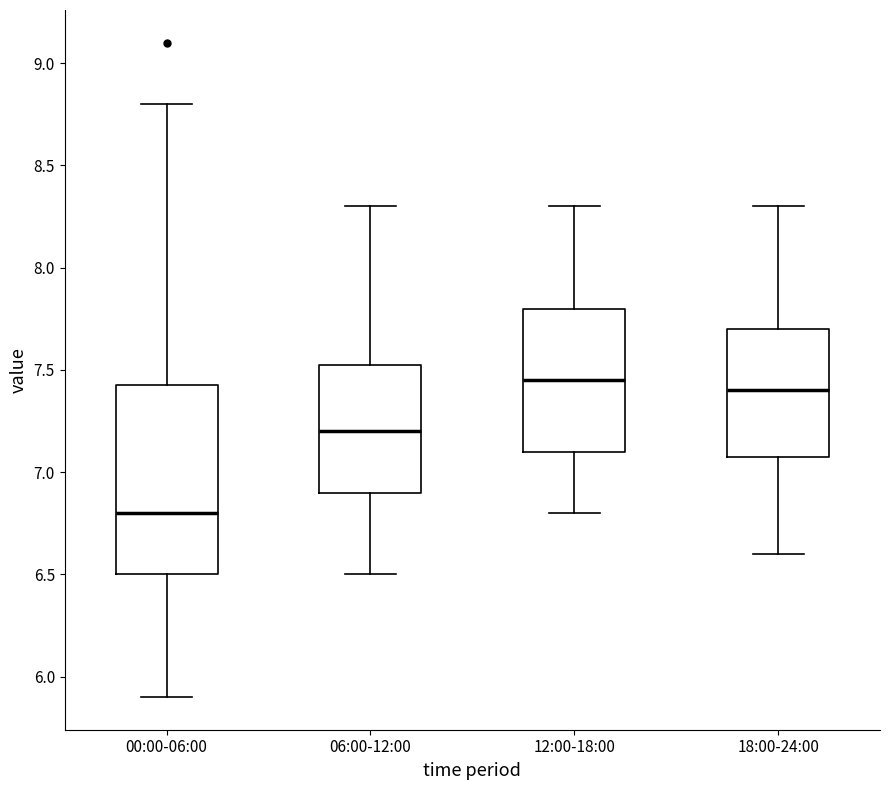

Comparing the boxes themselves (not the whiskers), which one is the tallest?

00:00-06:00